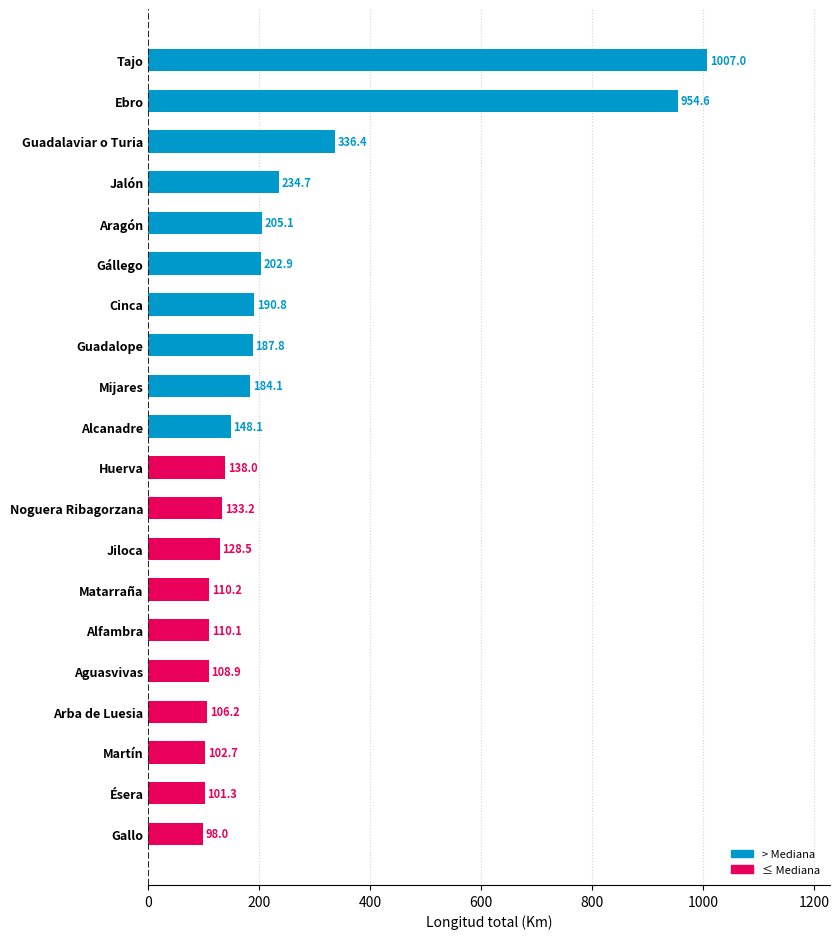

How many values are below 148?

10